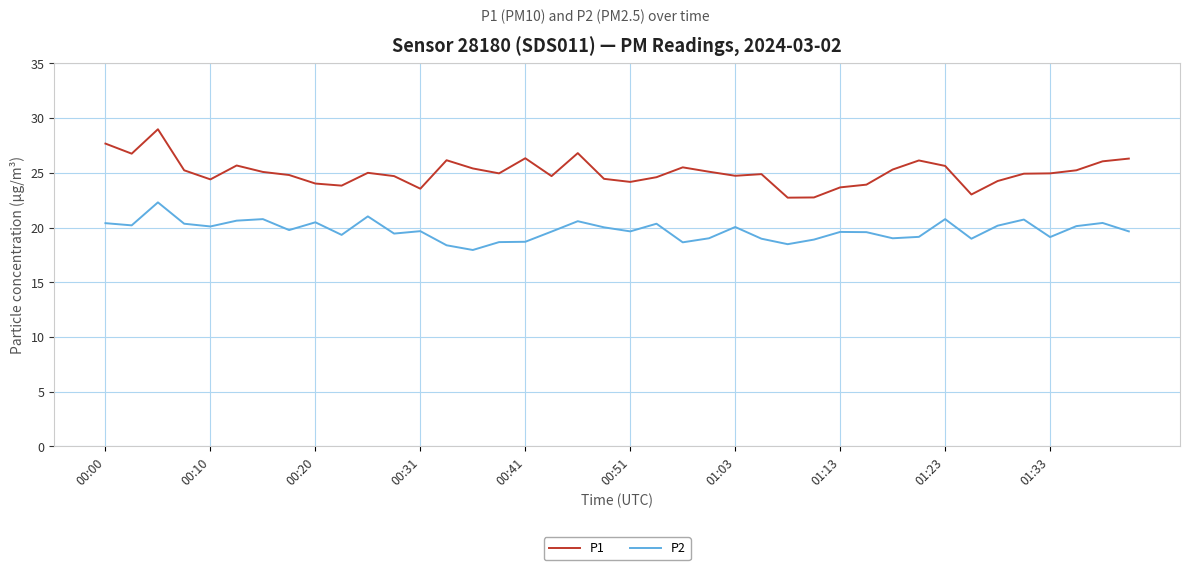

How many categories are shown in the chart?

40